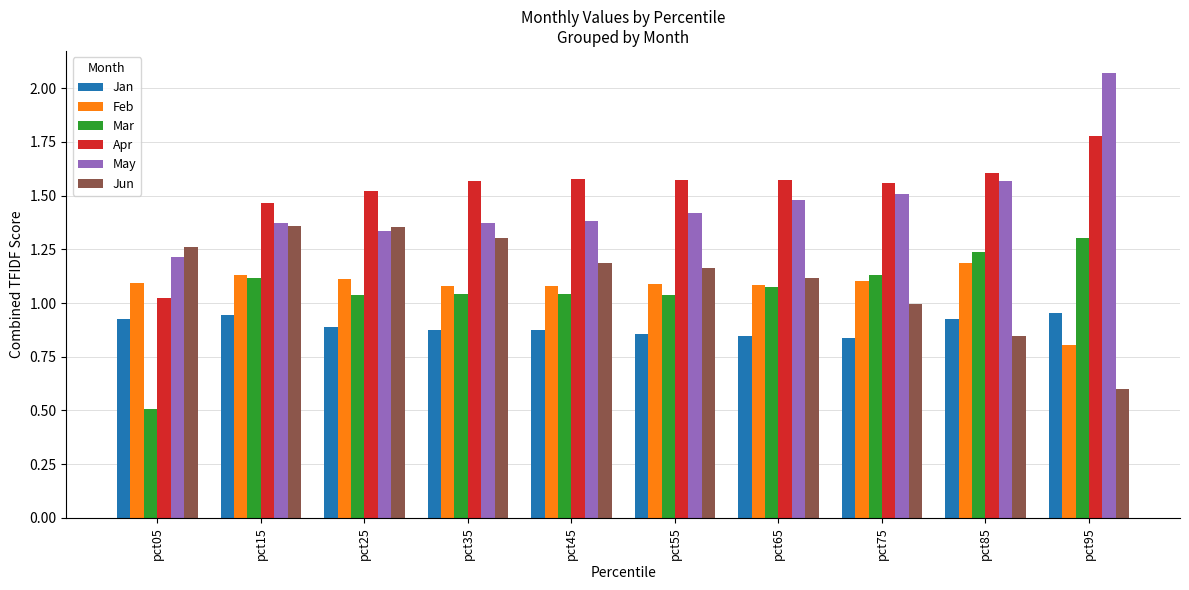

How many groups of bars are there?

10